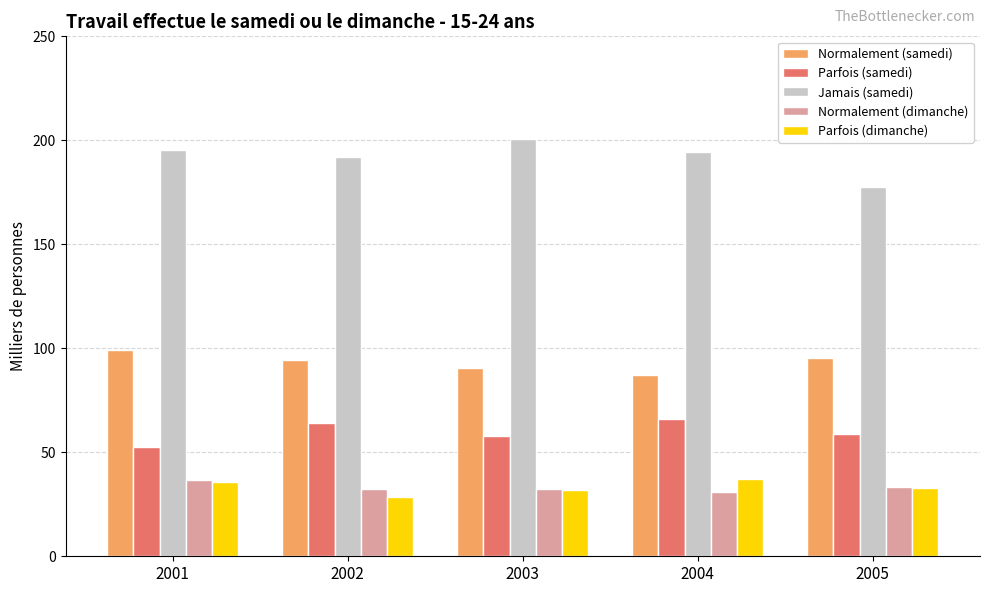

Are the bars grouped side by side (vs. stacked)?

Yes